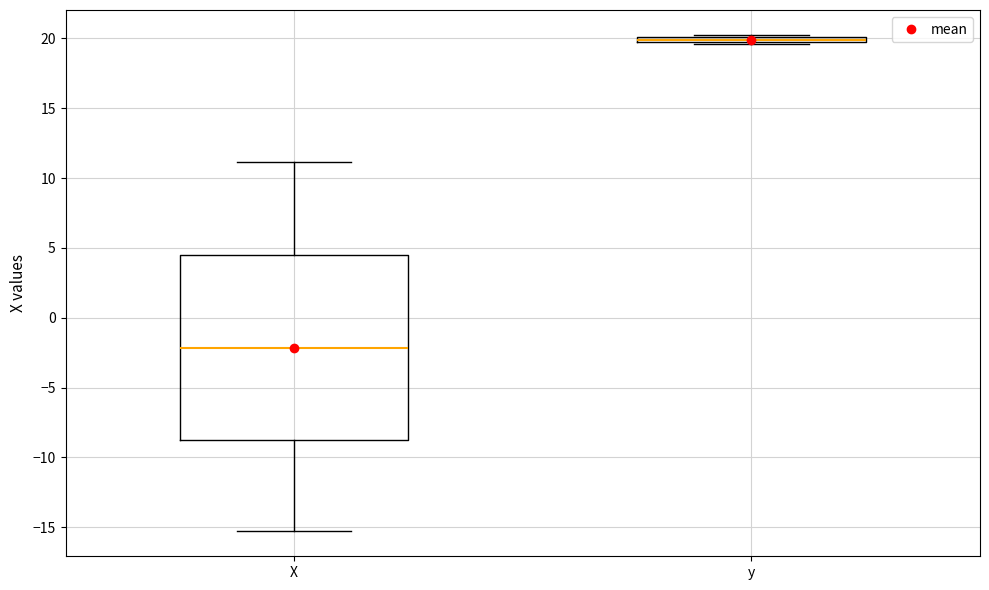

Where is the lower edge of the box for y on the y-axis? The values are not printed on the chart, so give them approximately, as read against the axis.

19.5